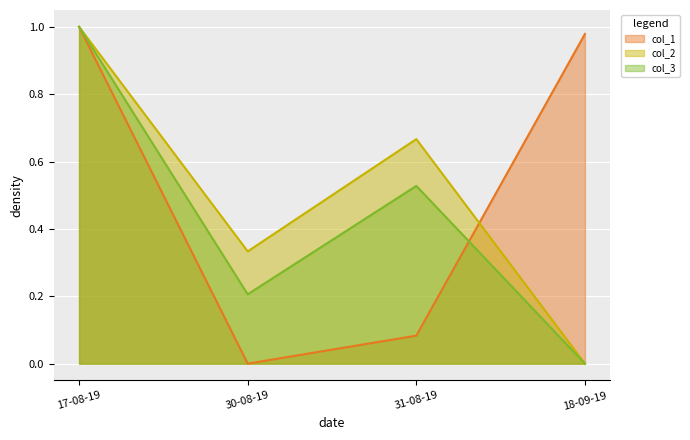

What is the average value of the col_3 series?

0.4